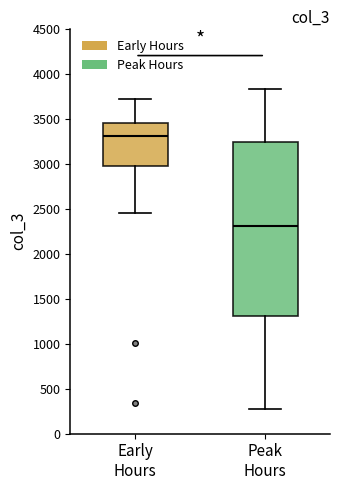

Which box is the tallest, from its lower edge to its upper edge?

Peak Hours